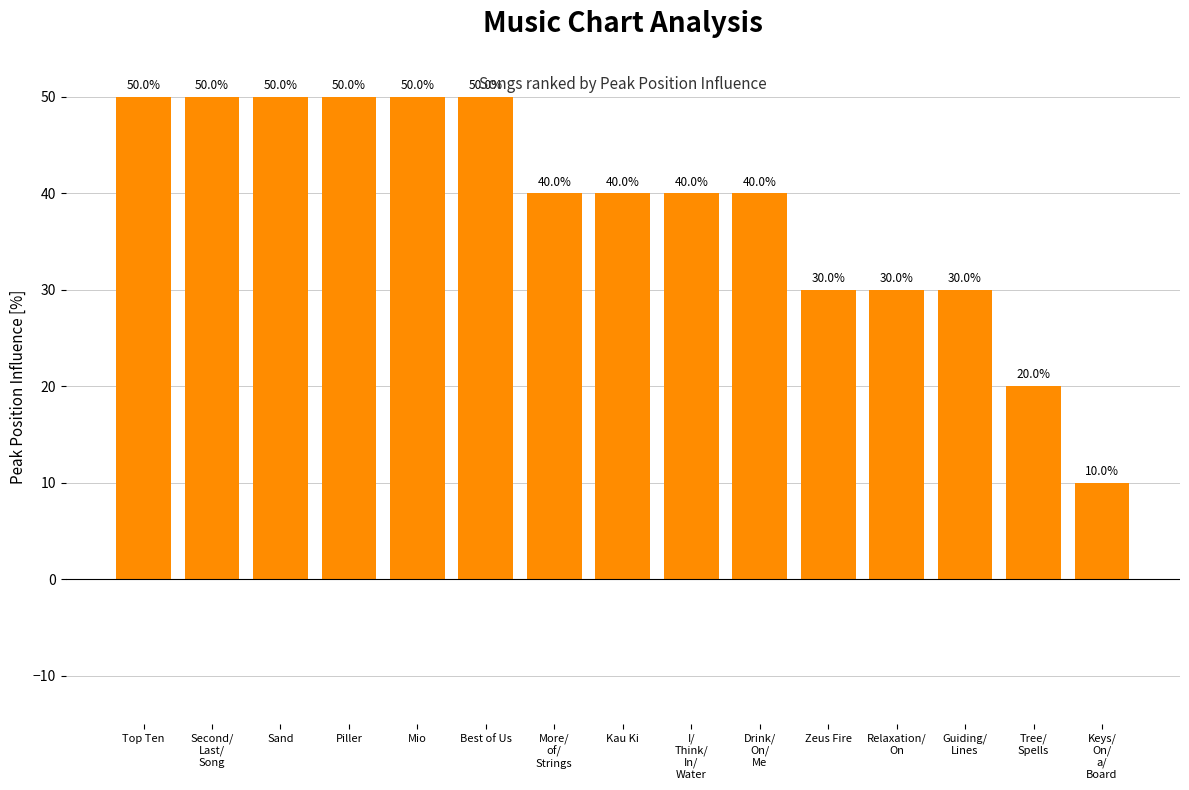

How many values are between 30 and 50?

13